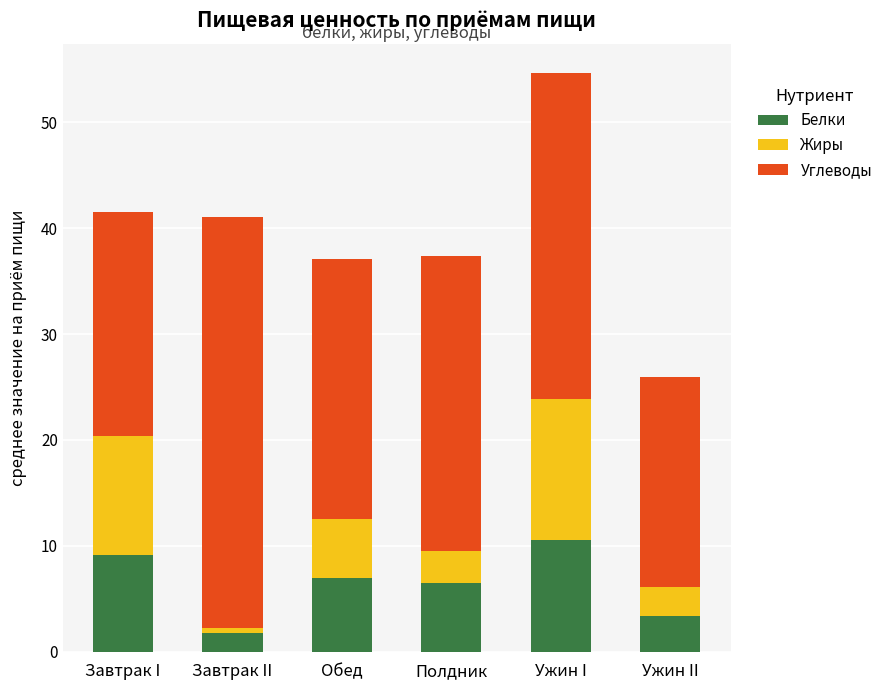

True or false: Белки has a value of 6.5 at Полдник.

True